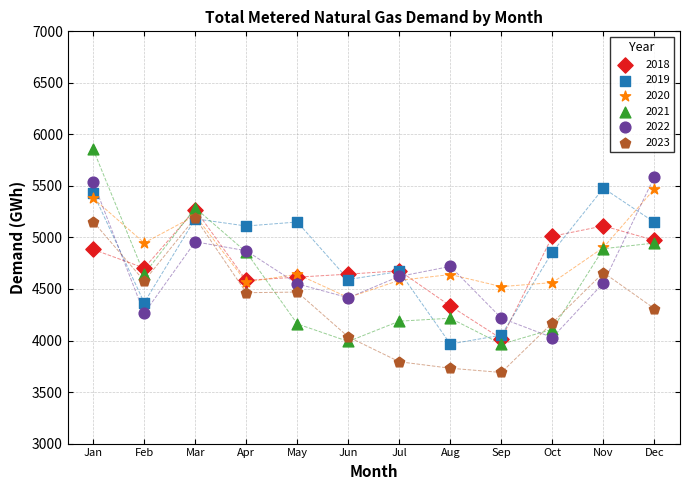

What are all the series names shown in the legend?

2018, 2019, 2020, 2021, 2022, 2023